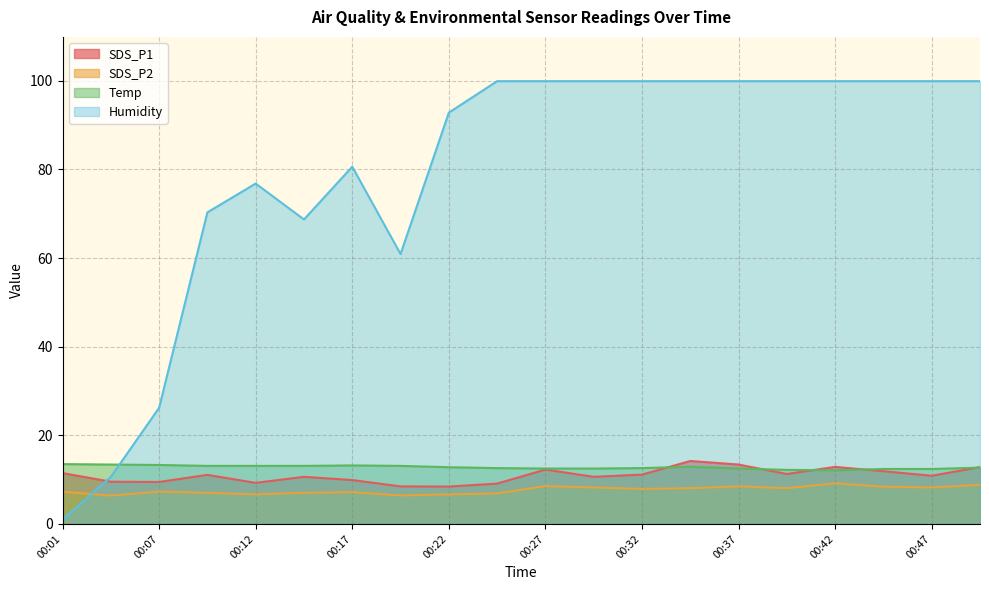

What is the value of the SDS_P1 point at the 12th from the left?

10.6